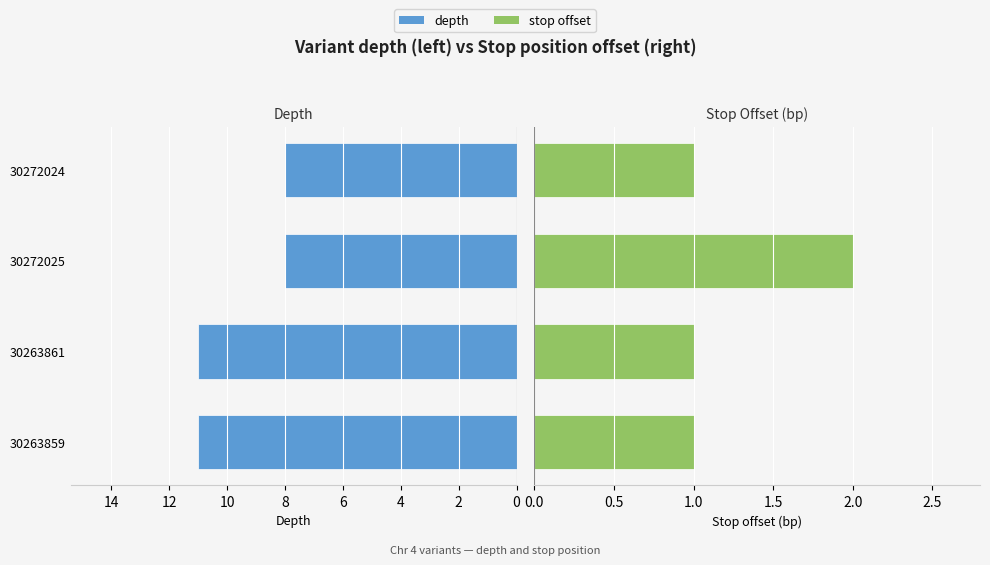

Rank the series by their average value, from lowest to highest.

stop offset, depth